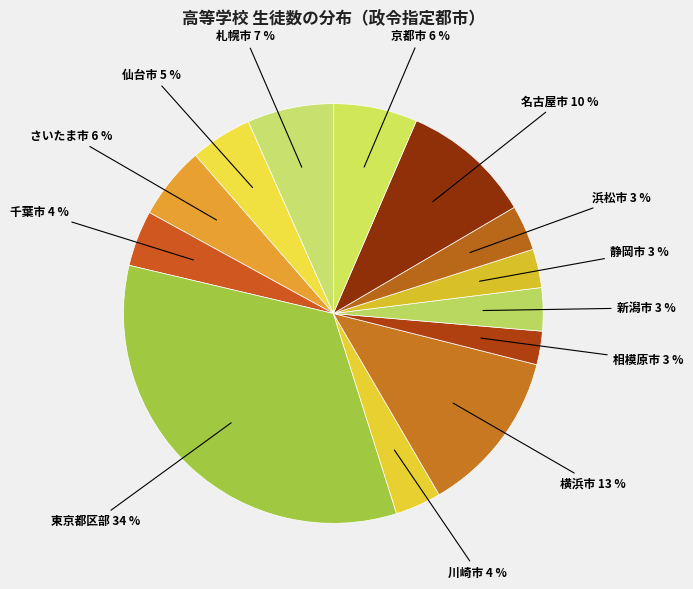

How many segments does this pie chart have?

13